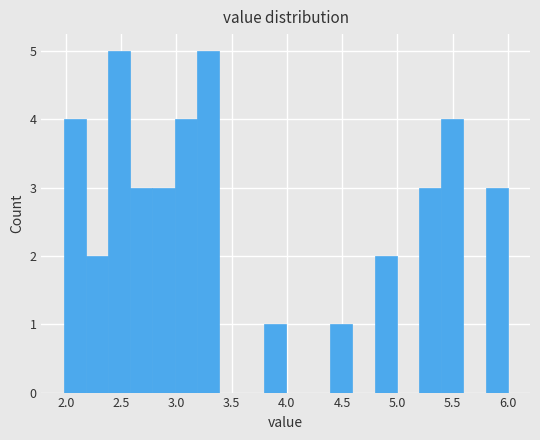

Reading left to right, list every bar in this chart as the range it spans on the x-axis followed by its height. Neither the bar edges nor the heights are printed on the chart, so give them approximately, as read against the axes.

2.0 to 2.2: 4
2.2 to 2.4: 2
2.4 to 2.6: 5
2.6 to 2.8: 3
2.8 to 3.0: 3
3.0 to 3.2: 4
3.2 to 3.4: 5
3.4 to 3.6: 0
3.6 to 3.8: 0
3.8 to 4.0: 1
4.0 to 4.2: 0
4.2 to 4.4: 0
4.4 to 4.6: 1
4.6 to 4.8: 0
4.8 to 5.0: 2
5.0 to 5.2: 0
5.2 to 5.4: 3
5.4 to 5.6: 4
5.6 to 5.8: 0
5.8 to 6.0: 3